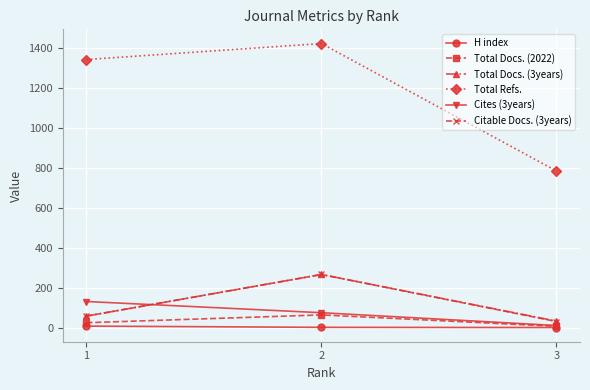

Which series has the largest total across all categories?

Total Refs.